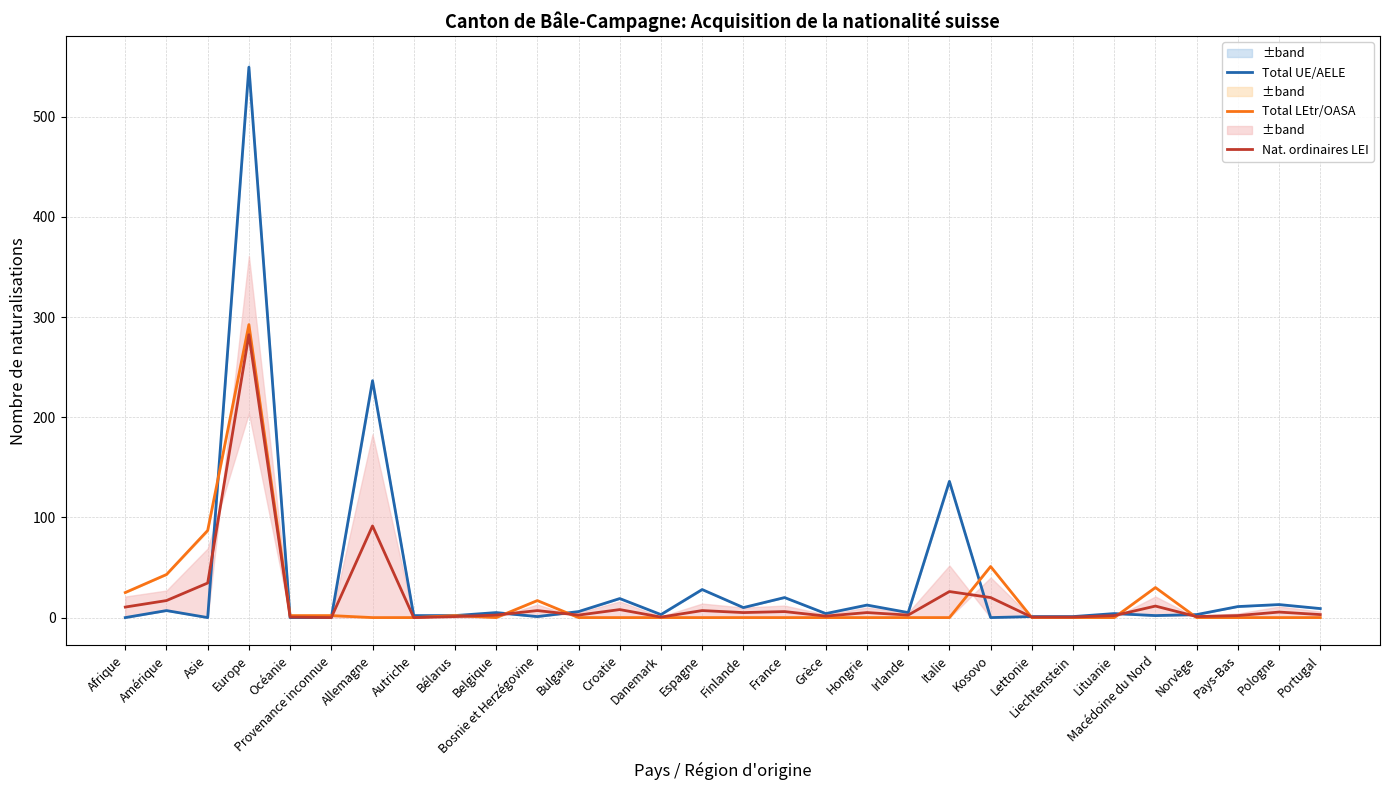

How many positive values does the Total UE/AELE series have?

25